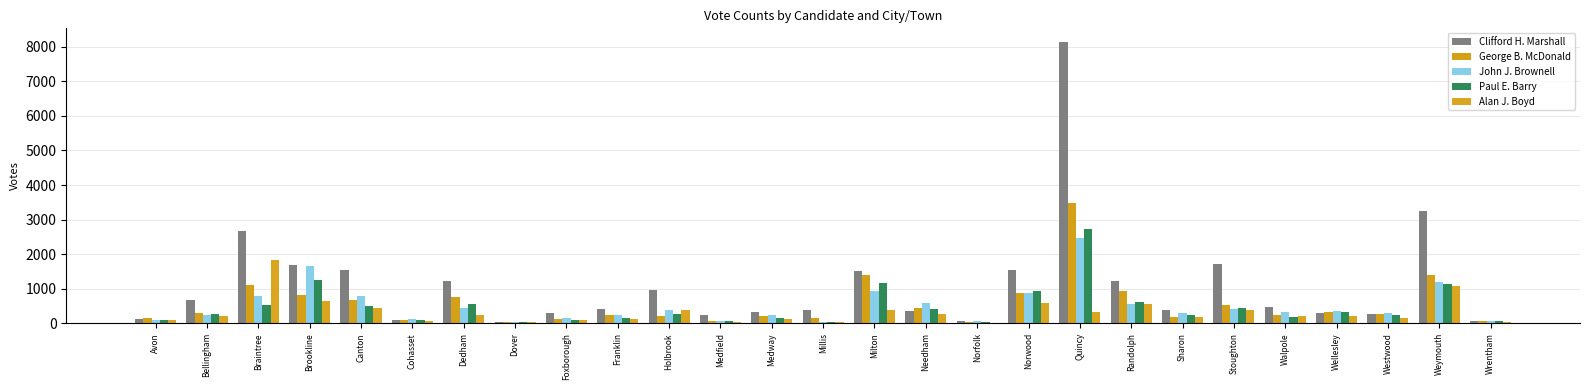

The value of Clifford H. Marshall at Cohasset is 69. True or false?

False